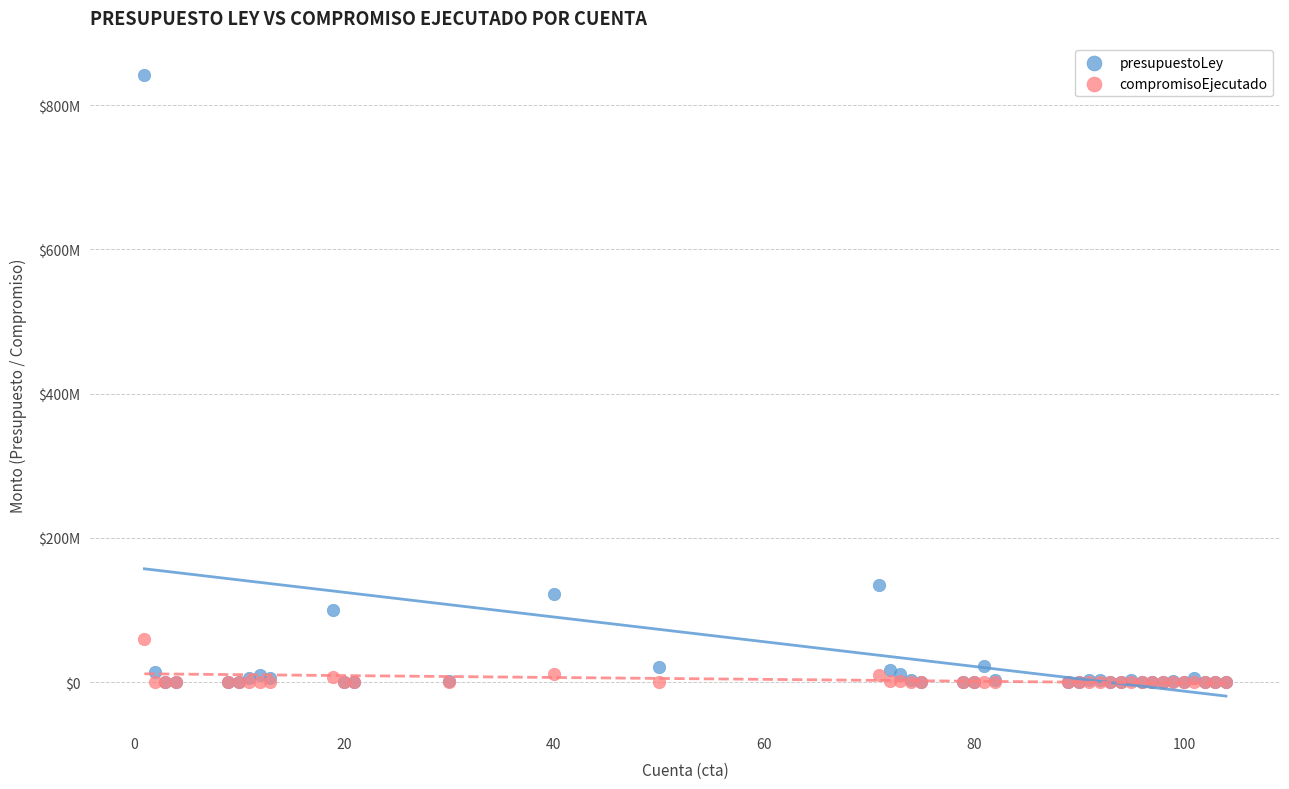

Which series has the widest spread of Y values?

presupuestoLey